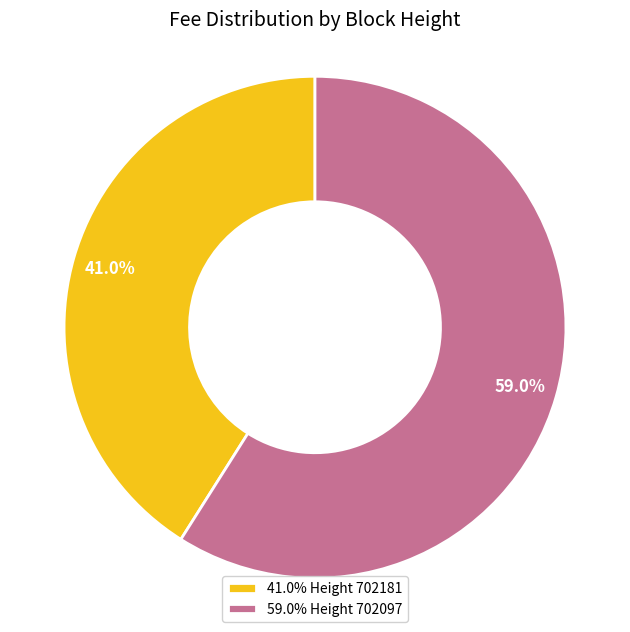

Do 59.0% Height 702097 and 41.0% Height 702181 together represent more than half of the pie?

Yes